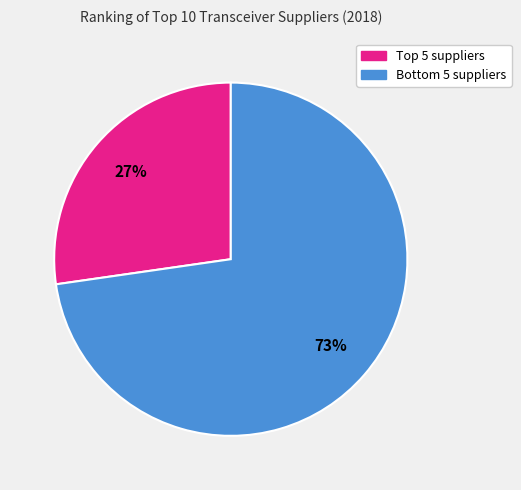

To the nearest percent, what is the average slice percentage?

50%